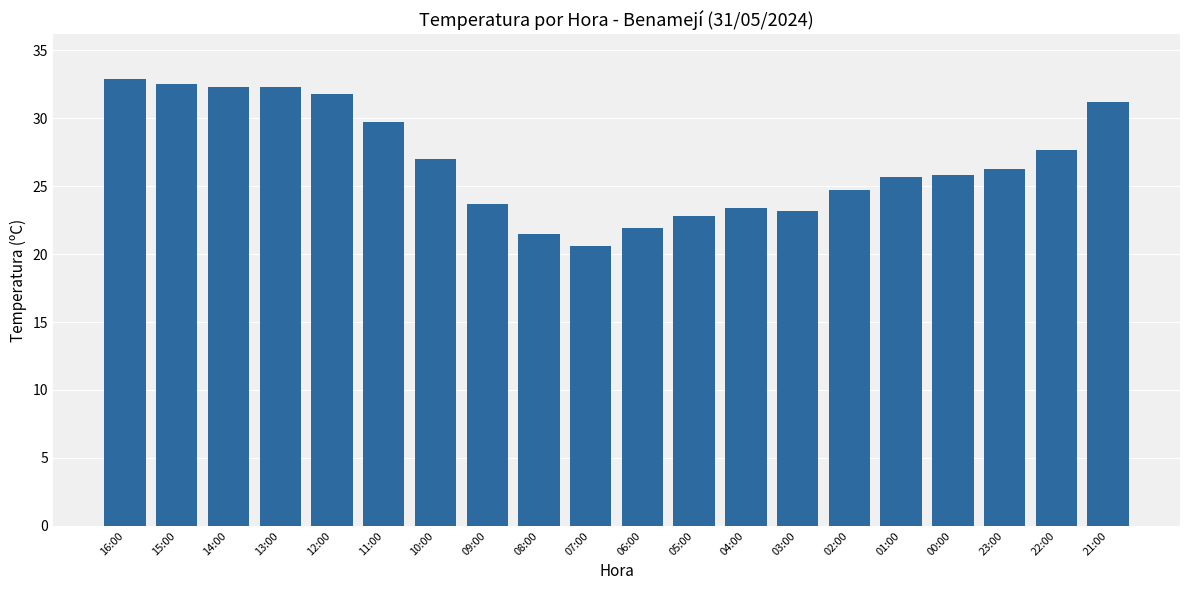

Read the value at 06:00.

21.9